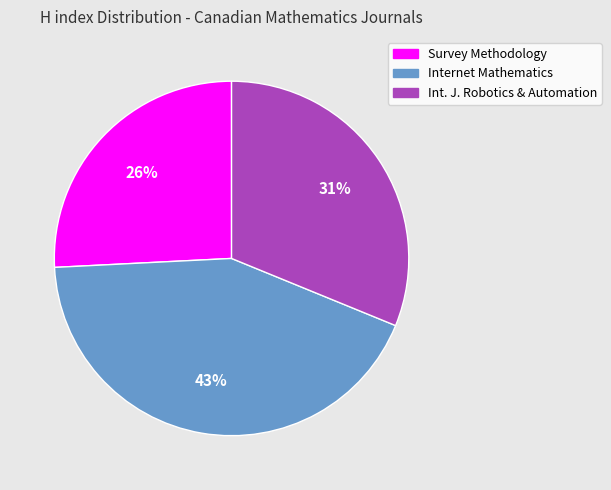

Is there any slice that represents more than half of the pie?

No